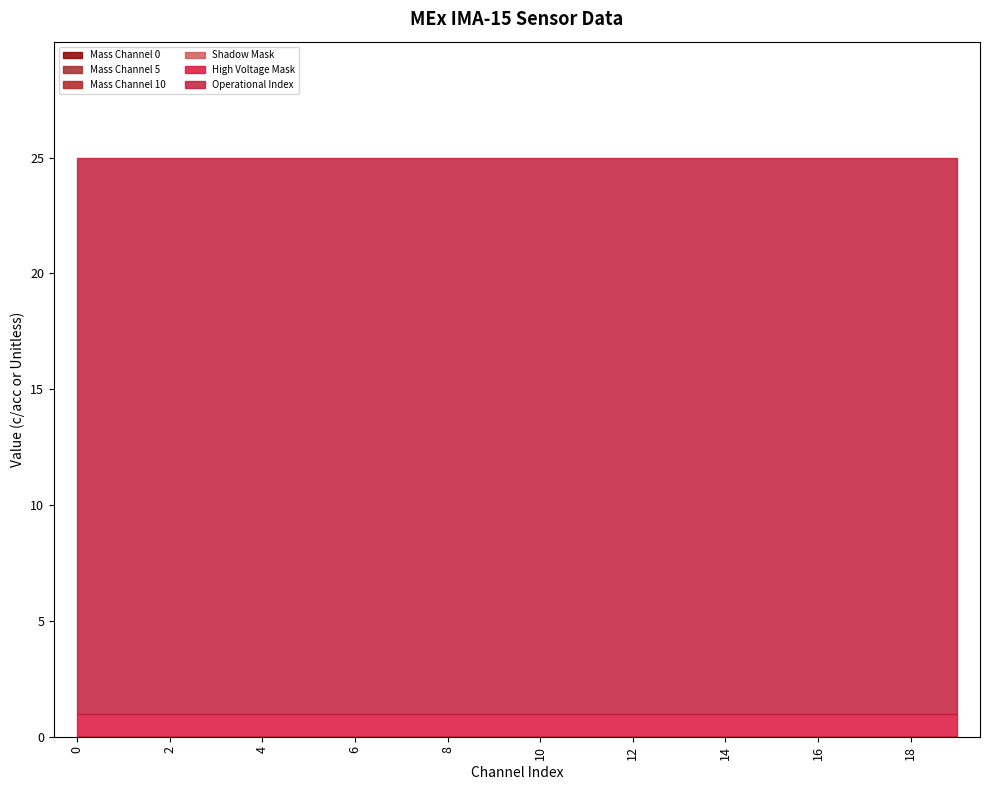

True or false: Mass Channel 10 has a value of 0 at 9.

True